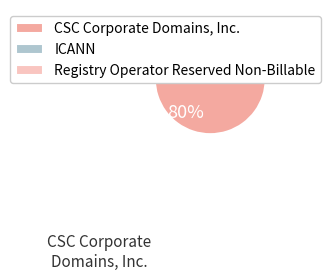

Count the number of slices in the pie.

3